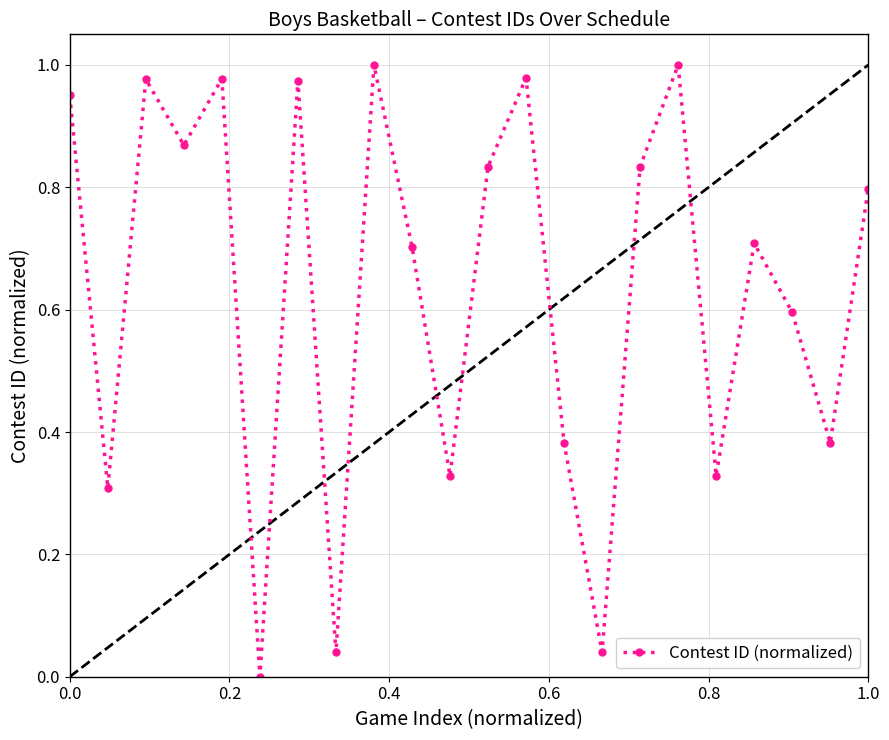

How many points are lower than both their immediate neighbors (excluding endpoints)?

8